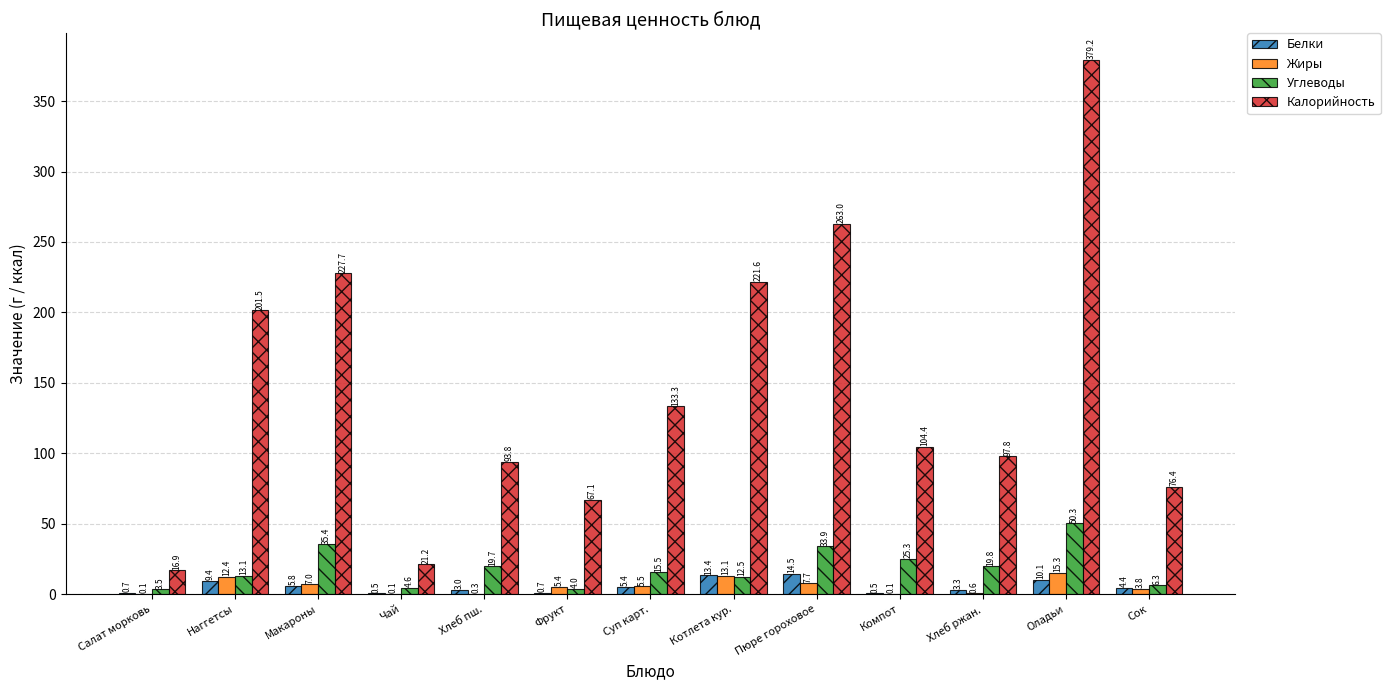

What is the average value of the Углеводы series?

18.8